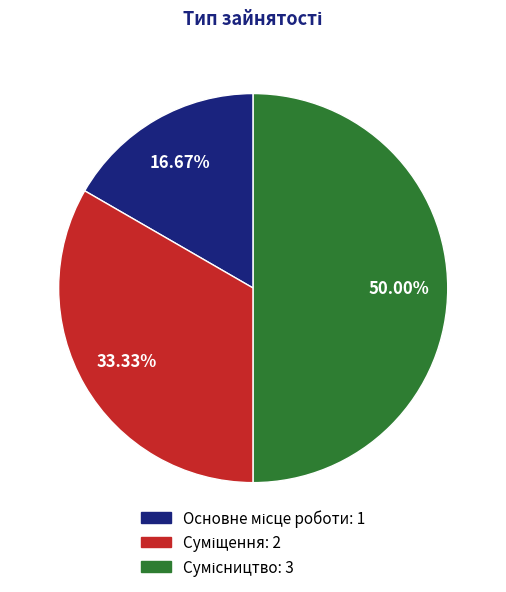

How many slices are in this pie chart?

3